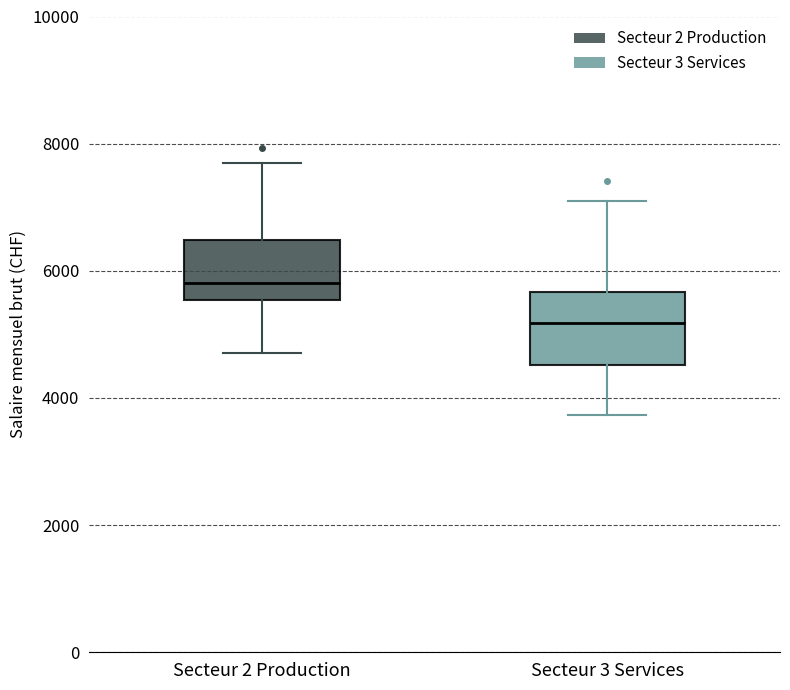

Reading left to right, transcribe this box plot: for each box, give where its median line is, the range the box spans, and where its two whiskers end, as read against the y-axis. The values are not printed on the chart, so give them approximately, as read against the axis.

Secteur 2 Production: median 5800, box 5600 to 6400, whiskers 4800 to 7800
Secteur 3 Services: median 5200, box 4600 to 5600, whiskers 3800 to 7000